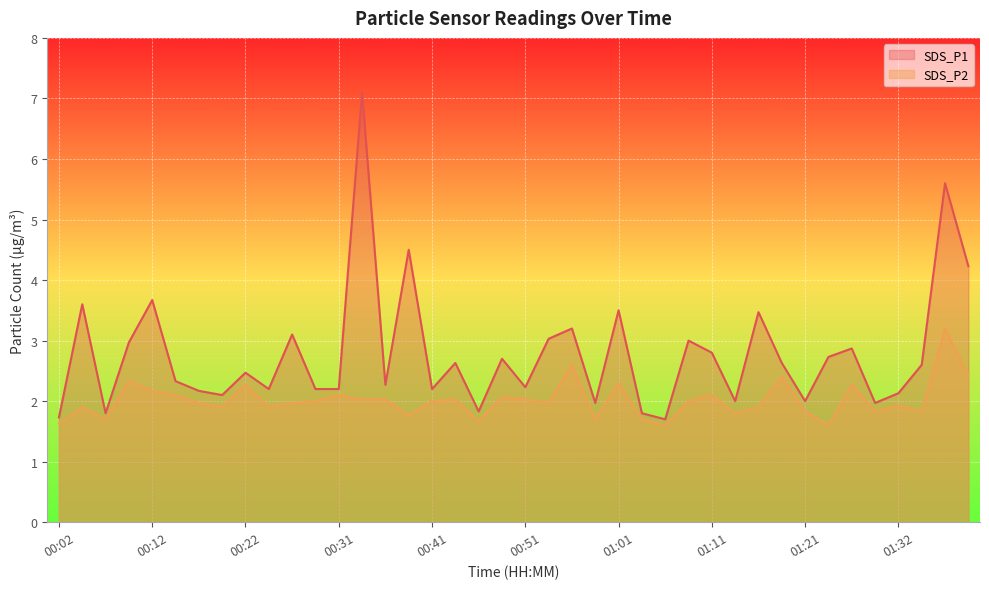

True or false: SDS_P2 and SDS_P1 cross at least once.

False